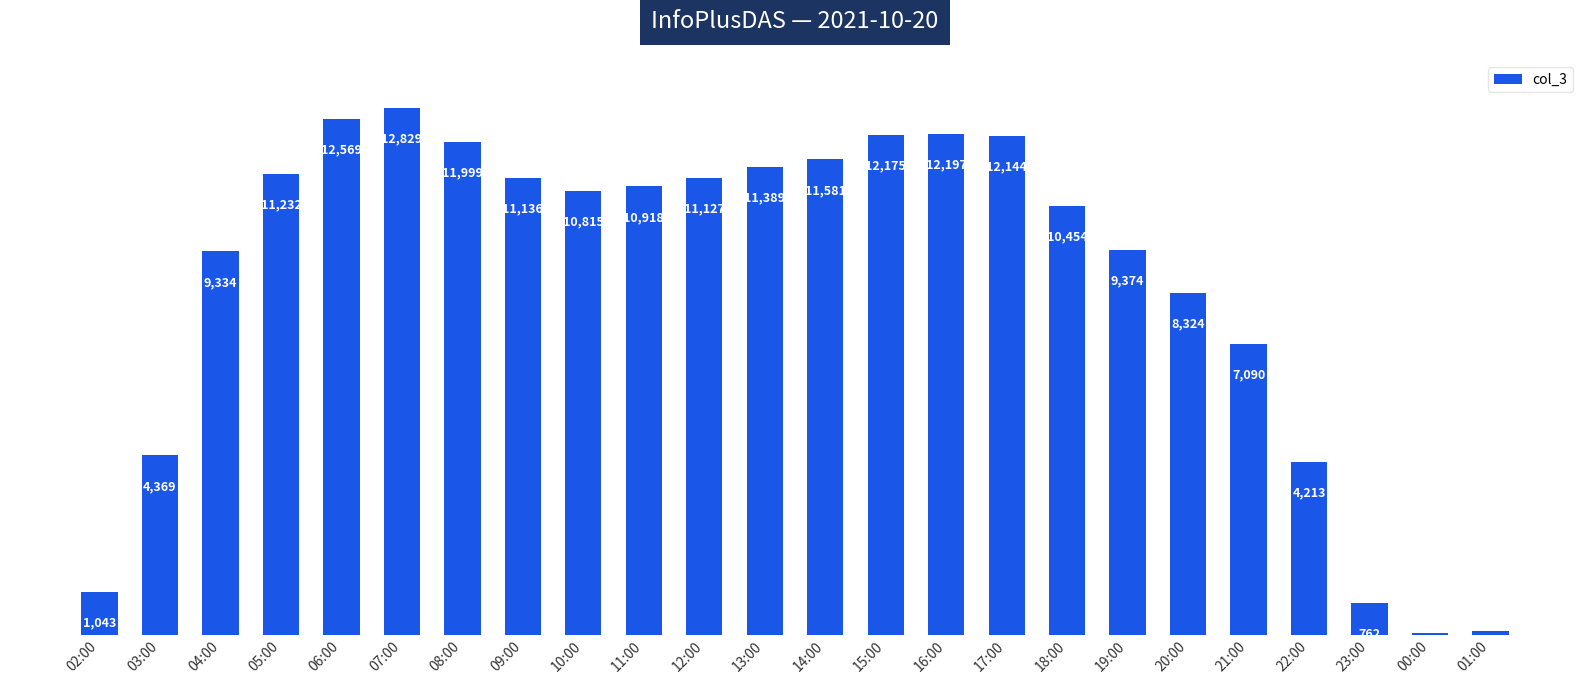

Which has a higher value, 10:00 or 21:00?

10:00